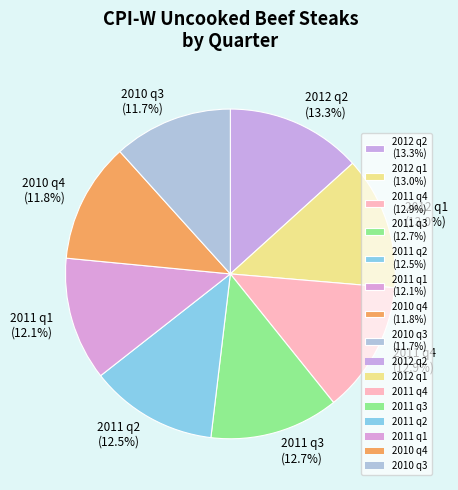

The 2011 q4 slice represents 13% of the pie. True or false?

True